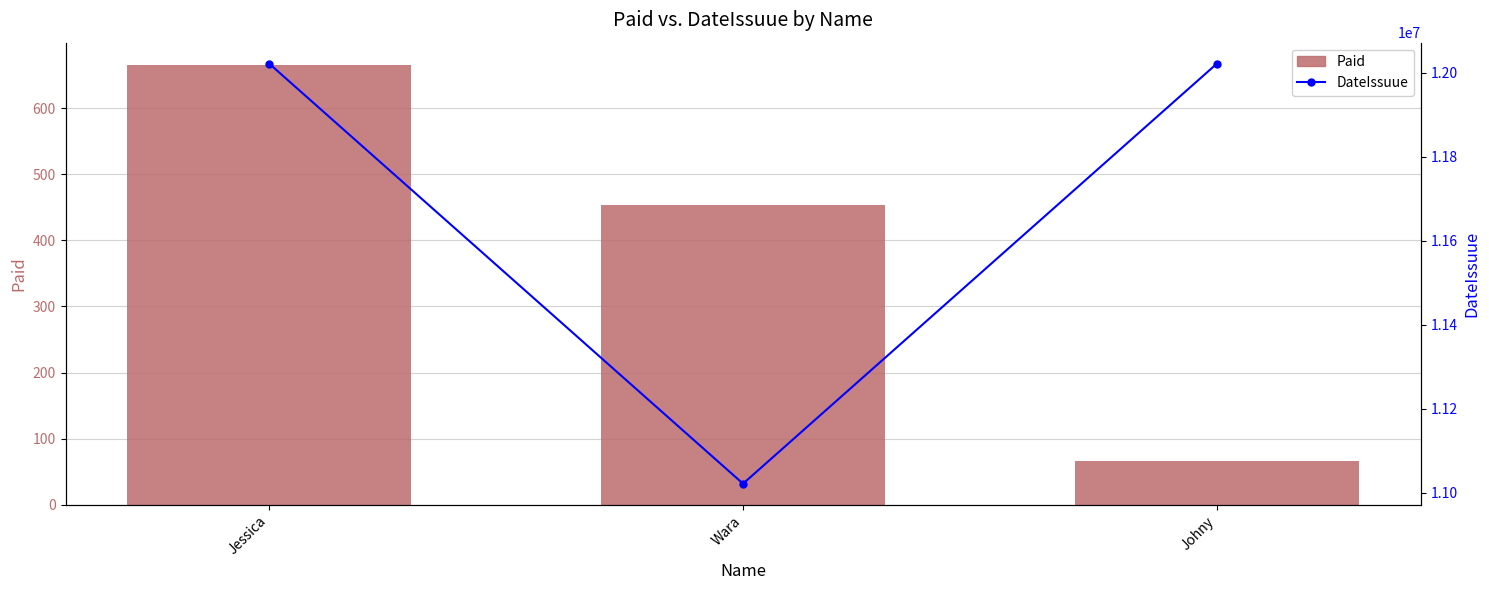

What is the total value across all series at Jessica?

12022688.0